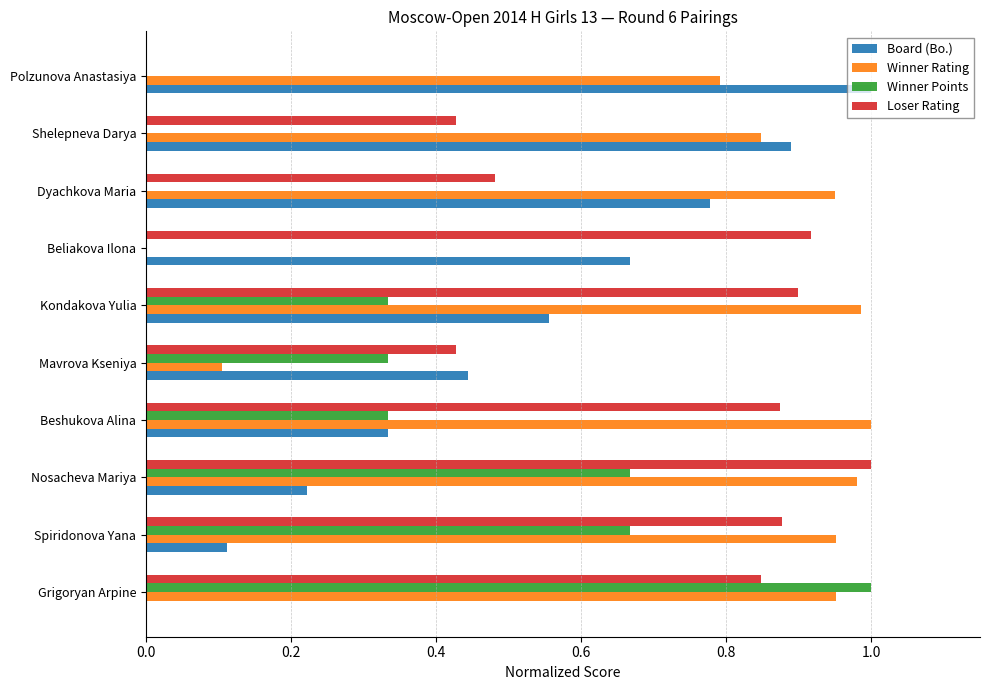

The Winner Rating series shows 0.2 at Dyachkova Maria. True or false?

False